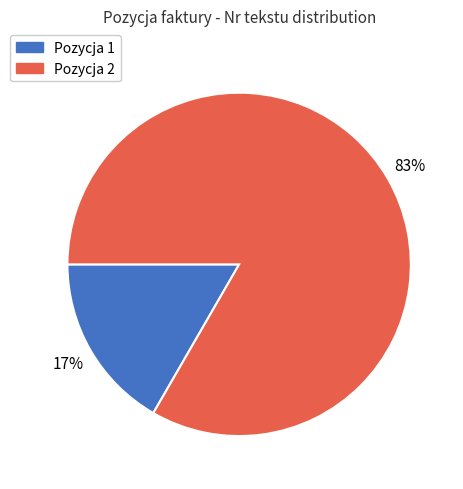

Which slice is the smallest?

Pozycja 1